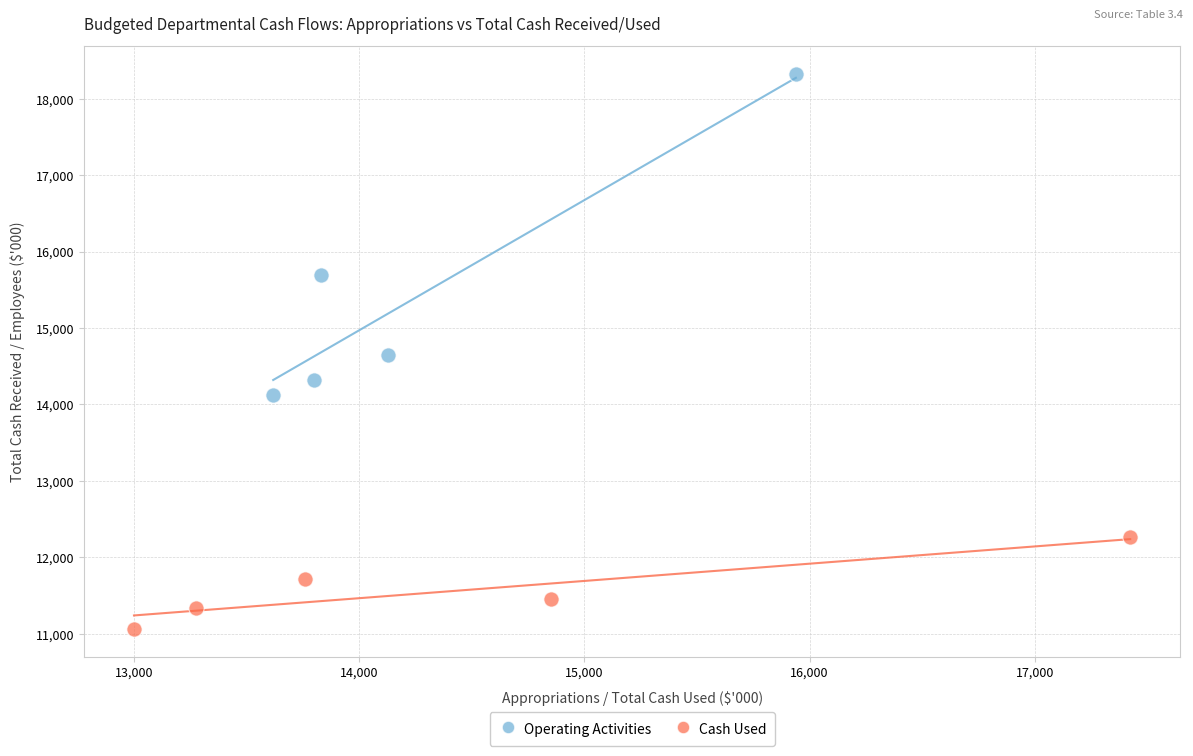

What are all the series names shown in the legend?

Operating Activities, Cash Used